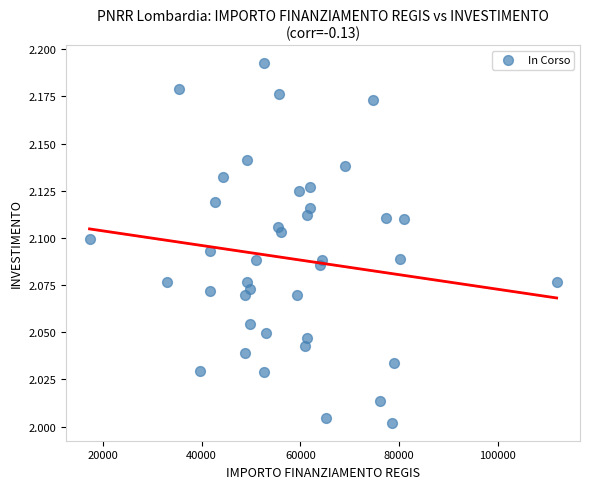

What is the range of X values (max minus min)?

94665.7